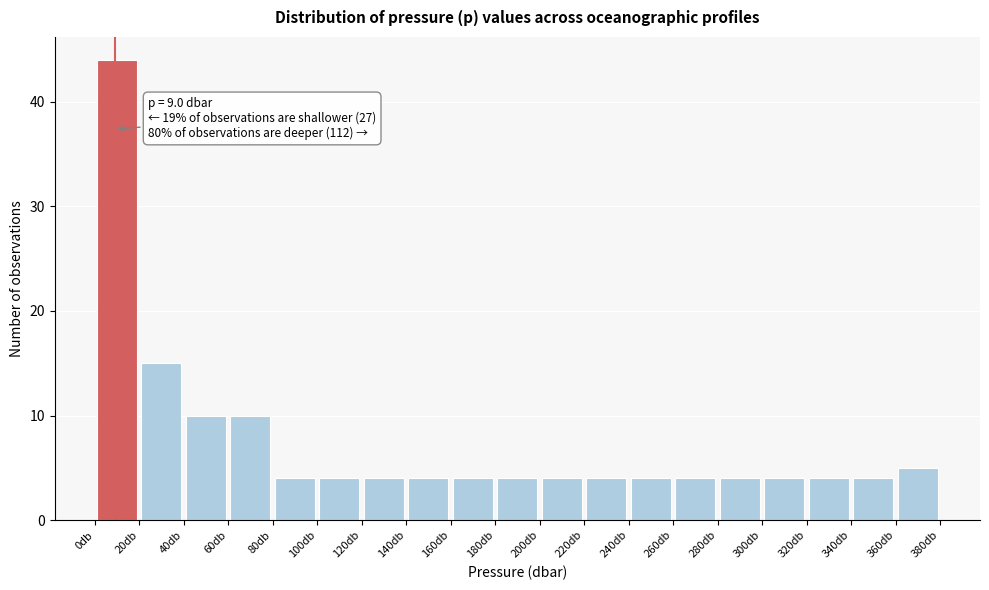

Over which range of the x-axis is the bar tallest?

0 to 20